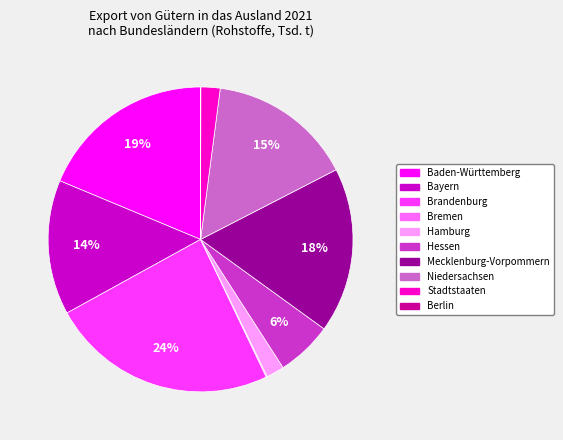

Is the sum of Mecklenburg-Vorpommern and Stadtstaaten greater than half?

No